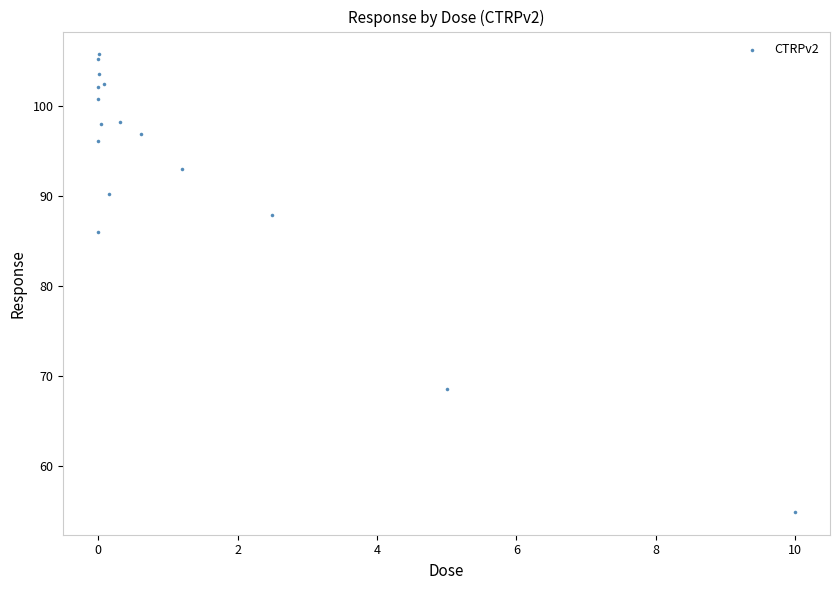

What Y value in the scatter plot is closest to 80?

86.0